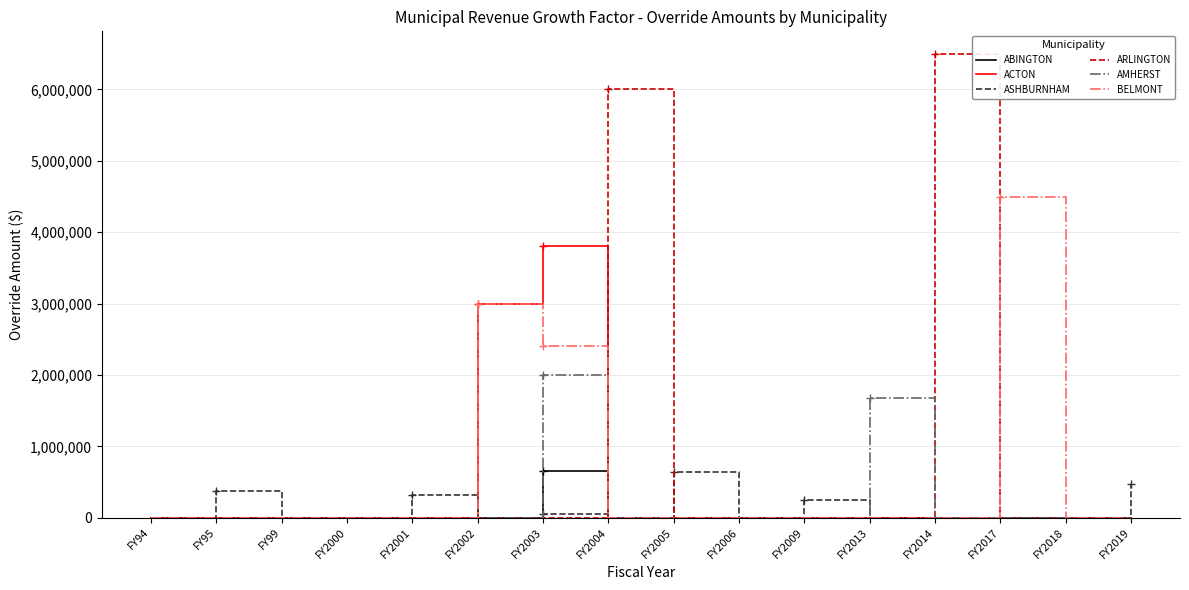

The ASHBURNHAM series shows 250000 at FY2009. True or false?

True